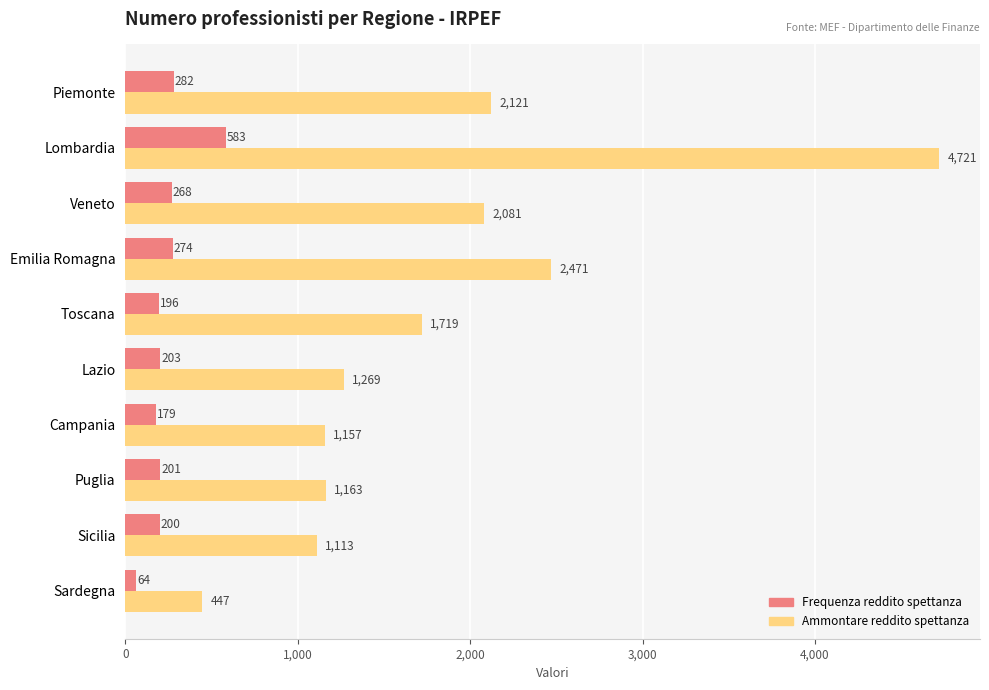

Rank the series at Veneto from highest to lowest value.

Ammontare reddito spettanza, Frequenza reddito spettanza